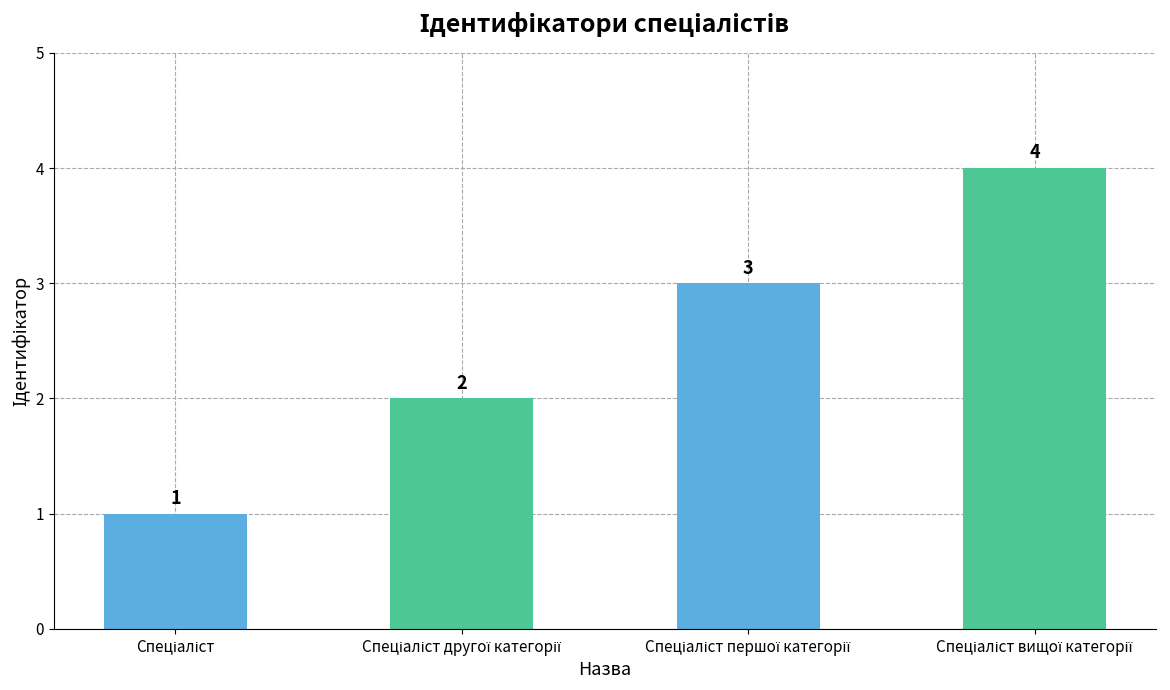

What is the value of the 2nd bar from the left?

2